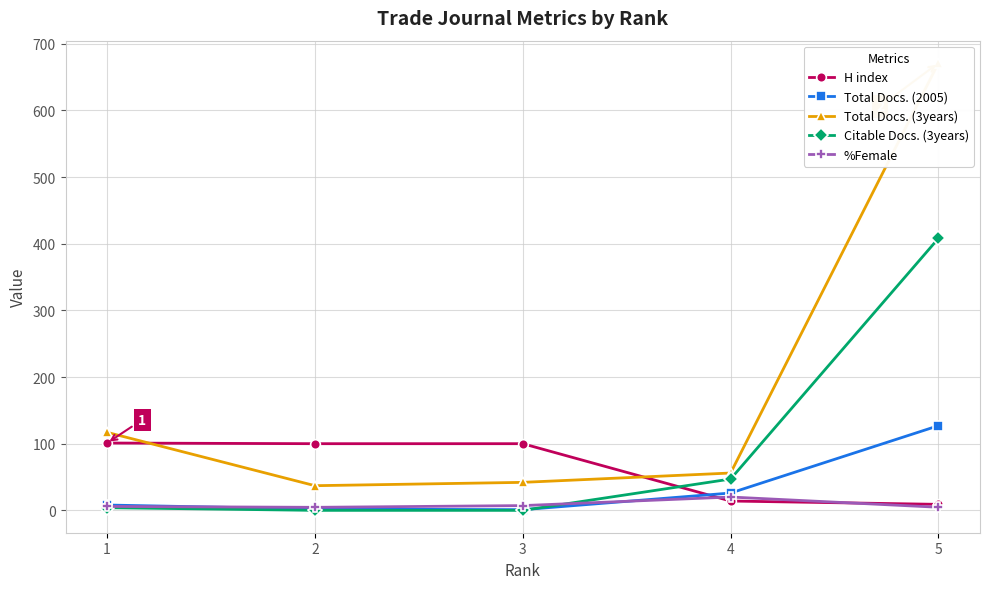

Which category has the lowest value in the H index series?

5